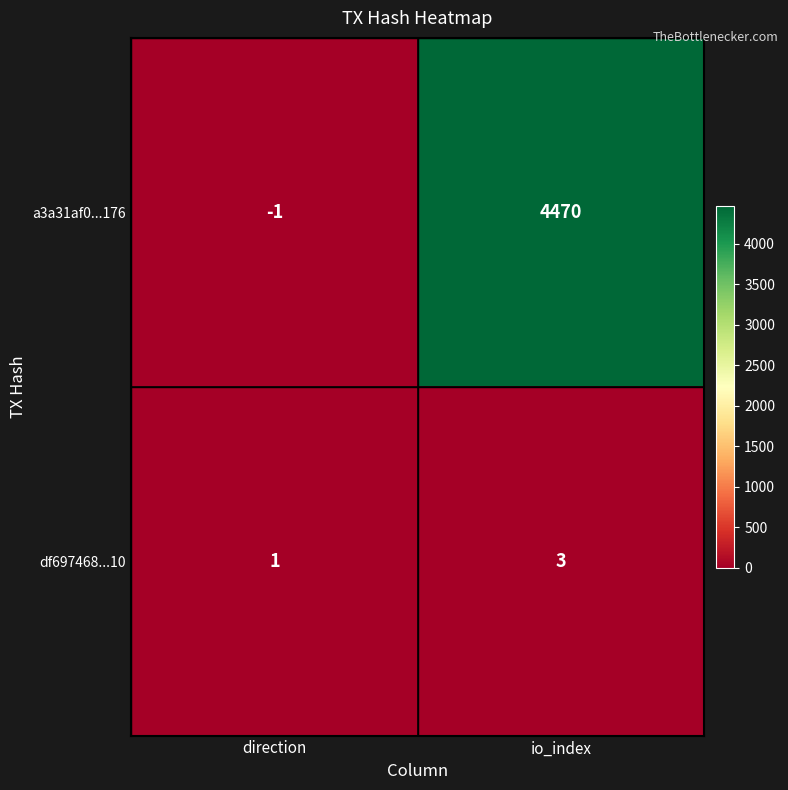

At which label does df697468...10 reach its minimum?

direction